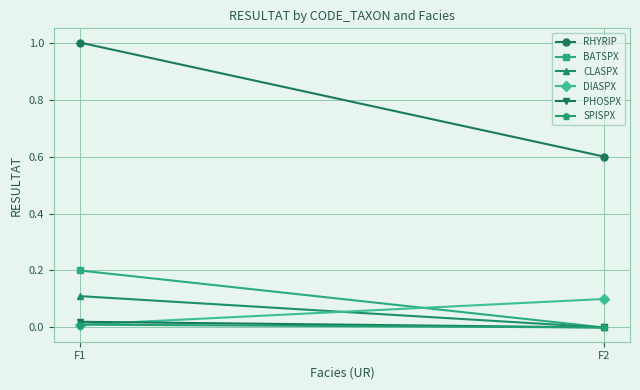

Reading left to right, list all the values displayed in this chart.

RHYRIP: F1=1.0	F2=0.6
BATSPX: F1=0.2	F2=0.0
CLASPX: F1=0.1	F2=0.0
DIASPX: F1=0.0	F2=0.1
PHOSPX: F1=0.0	F2=0.0
SPISPX: F1=0.0	F2=0.0